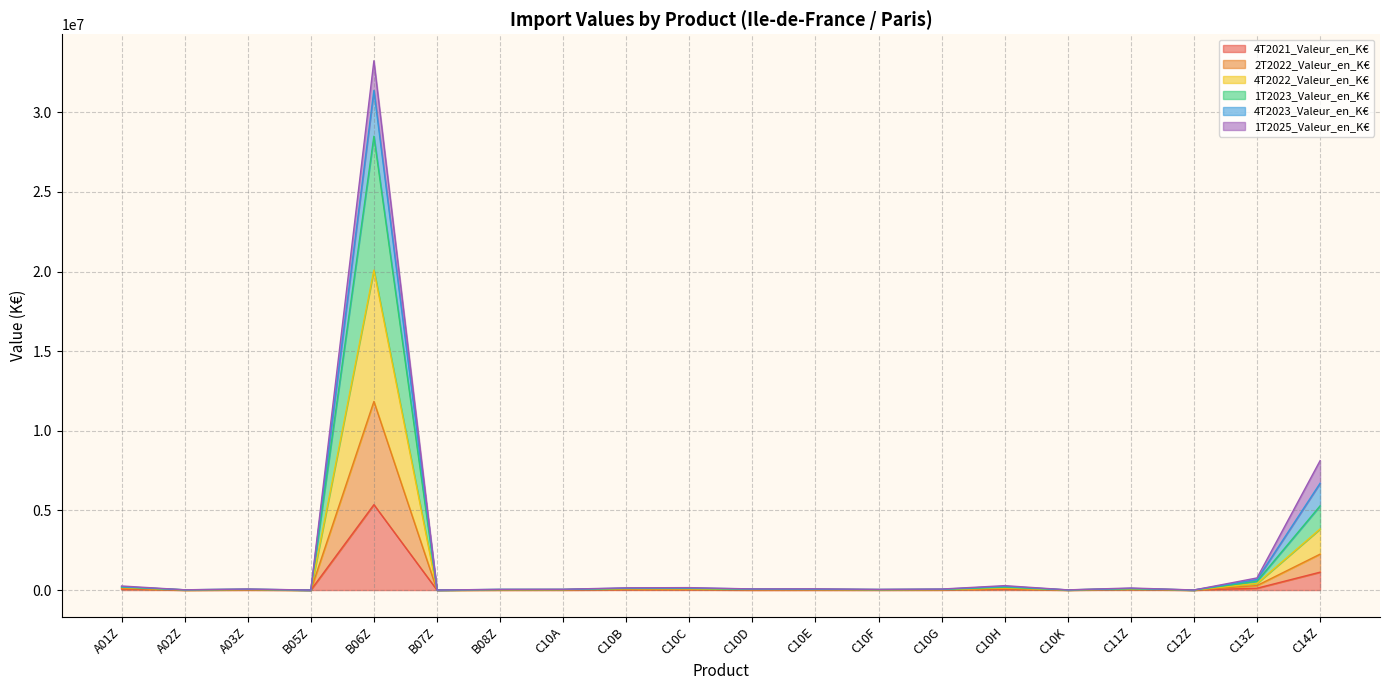

At which label does 4T2021_Valeur_en_K€ reach its peak?

B06Z